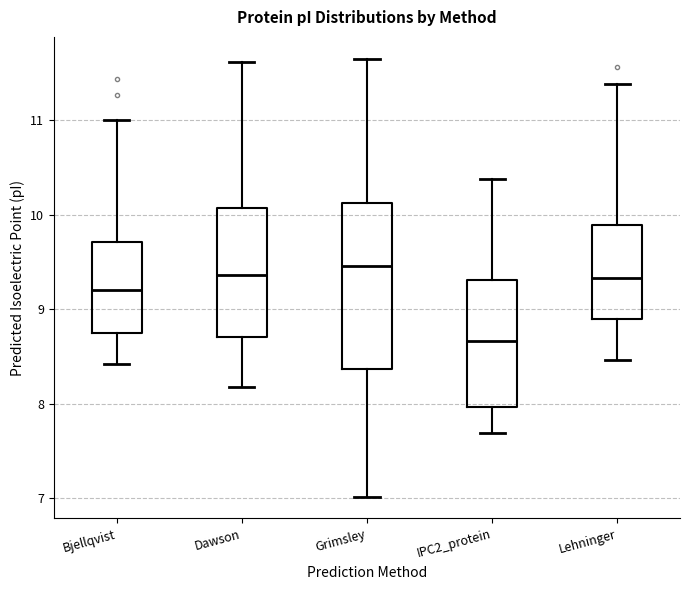

Reading left to right, transcribe this box plot: for each box, give where its median line is, the range the box spans, and where its two whiskers end, as read against the y-axis. The values are not printed on the chart, so give them approximately, as read against the axis.

Bjellqvist: median 9.2, box 8.7 to 9.7, whiskers 8.4 to 11.0
Dawson: median 9.4, box 8.7 to 10.1, whiskers 8.2 to 11.6
Grimsley: median 9.5, box 8.4 to 10.1, whiskers 7.0 to 11.7
IPC2_protein: median 8.7, box 8.0 to 9.3, whiskers 7.7 to 10.4
Lehninger: median 9.3, box 8.9 to 9.9, whiskers 8.5 to 11.4